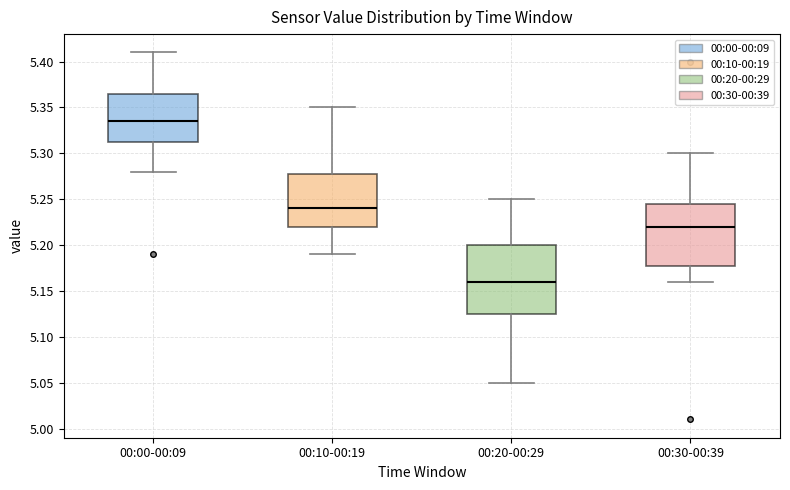

Which box is the tallest, from its lower edge to its upper edge?

00:20-00:29